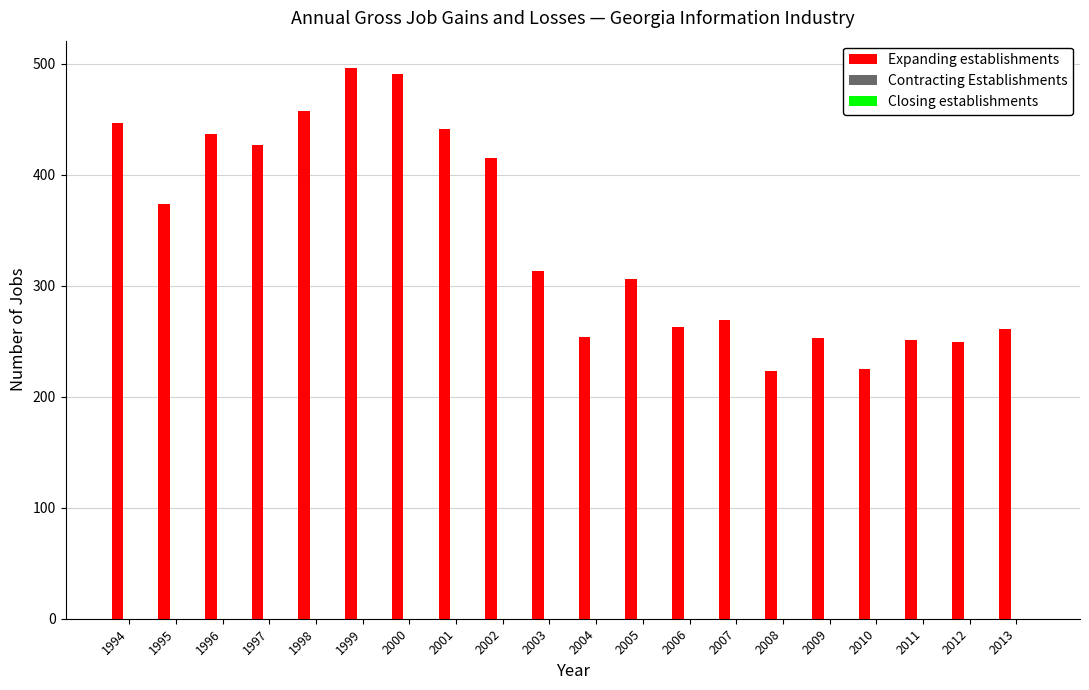

True or false: the data shows 168 at 1998.

False